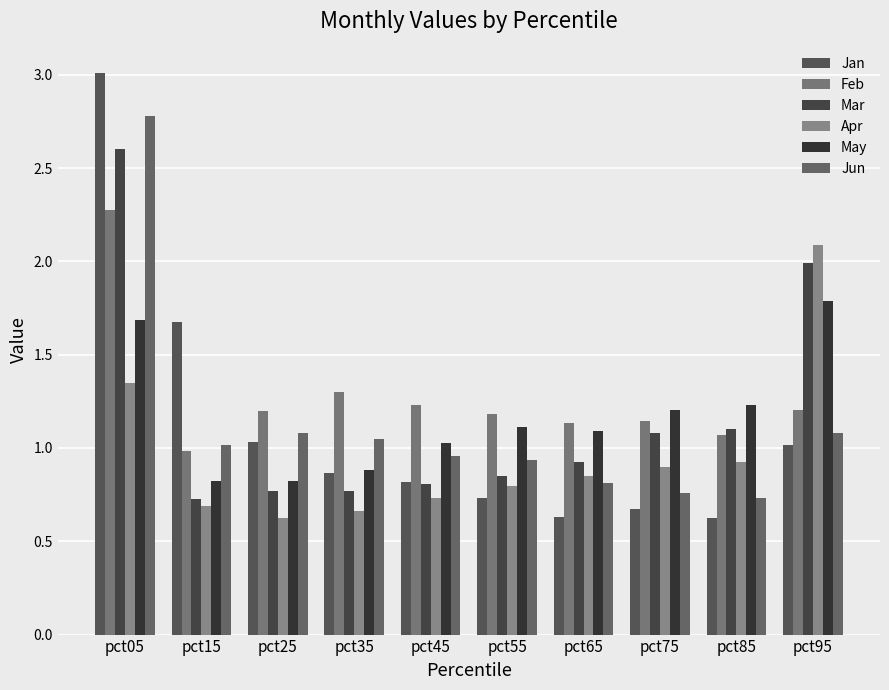

Count the number of categories in the chart.

10